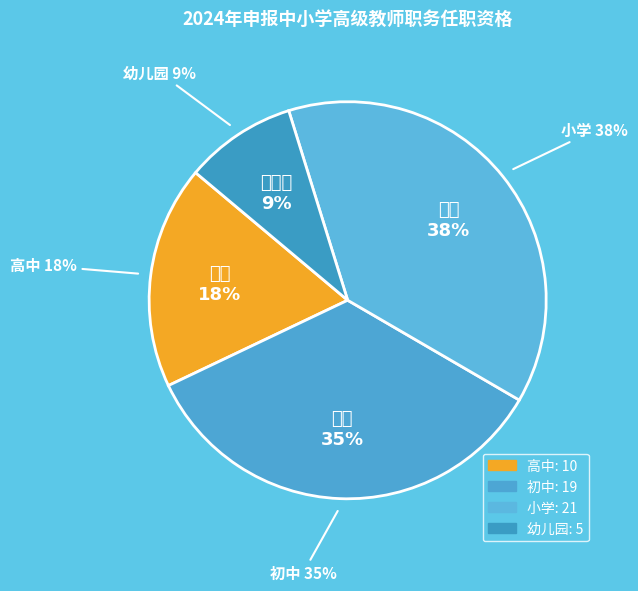

The 女 slice represents 7% of the pie. True or false?

False